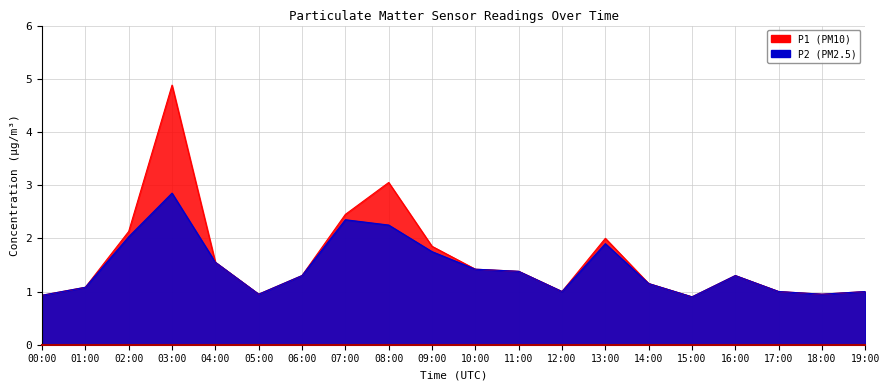

What is the difference between the P1 values at 14:00 and 05:00?

0.2